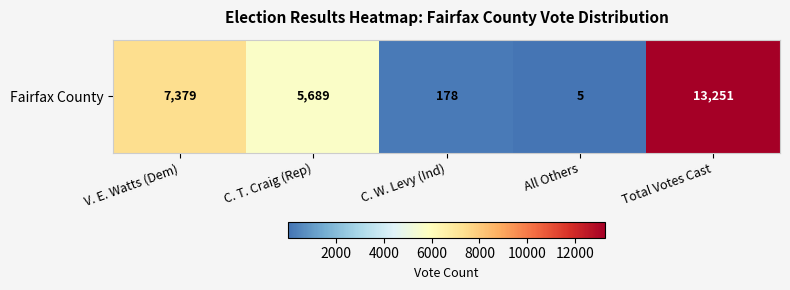

Reading right to left, extract all data points from this chart.

Total Votes Cast=13251	All Others=5	C. W. Levy (Ind)=178	C. T. Craig (Rep)=5689	V. E. Watts (Dem)=7379